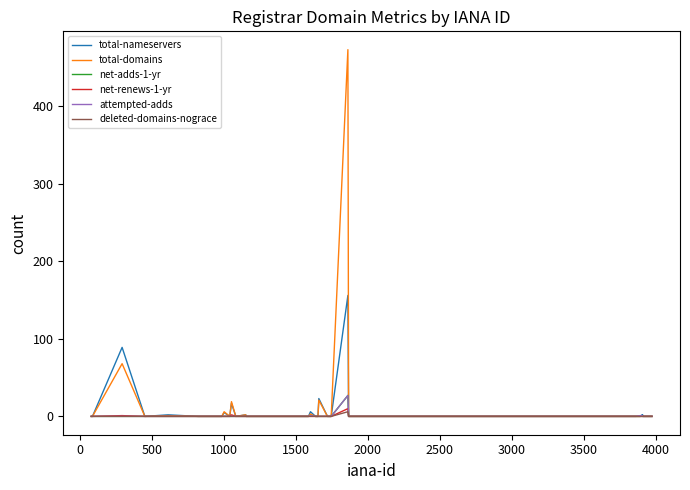

True or false: total-domains has more than 2 interior local peaks.

True